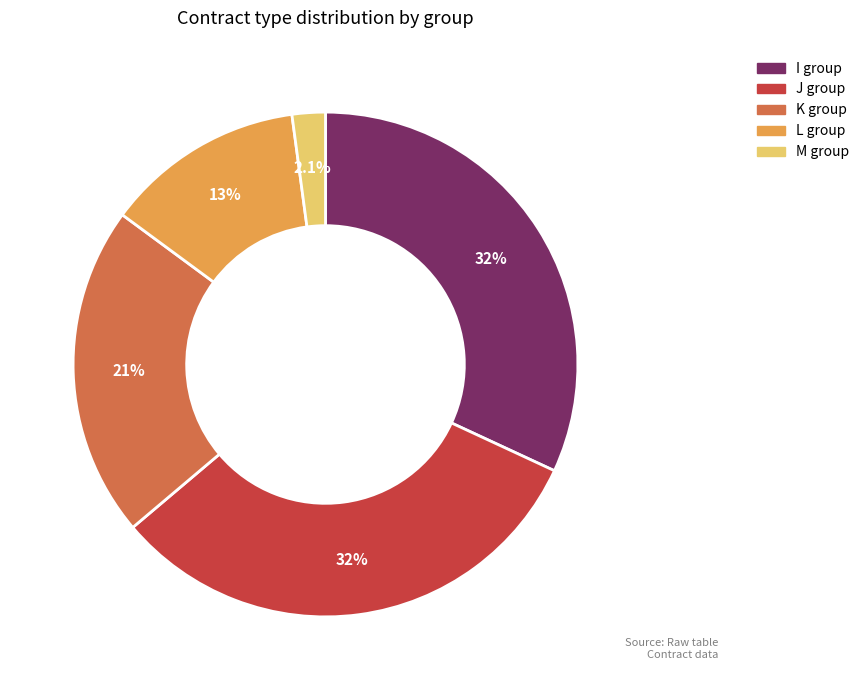

Approximately how many times larger is the value at K group compared to J group?

0.7